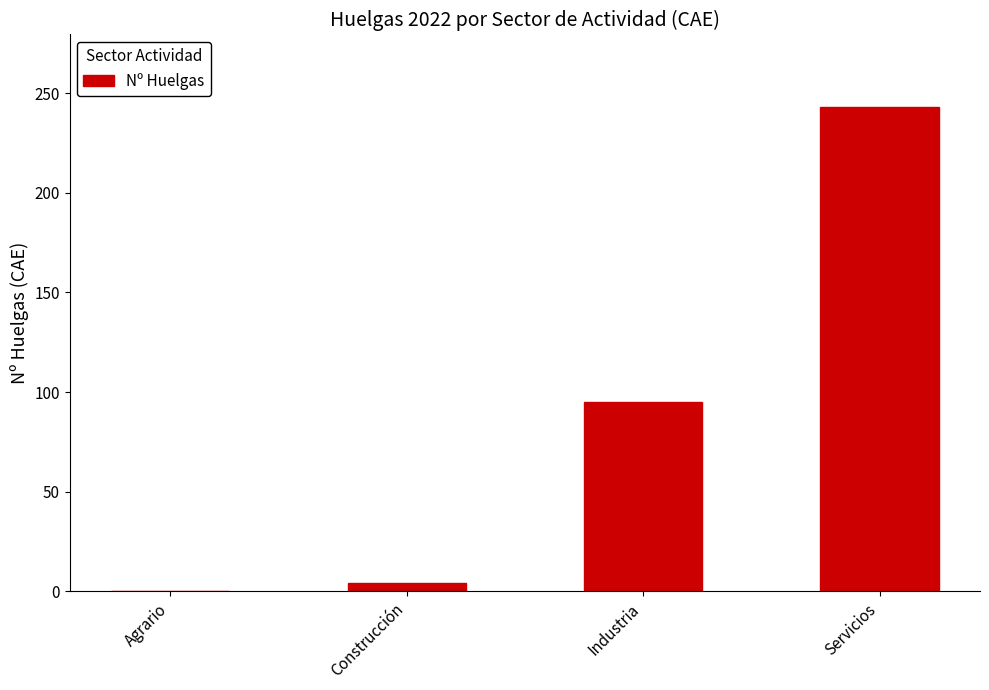

The chart shows a value of 95 at Industria. True or false?

True